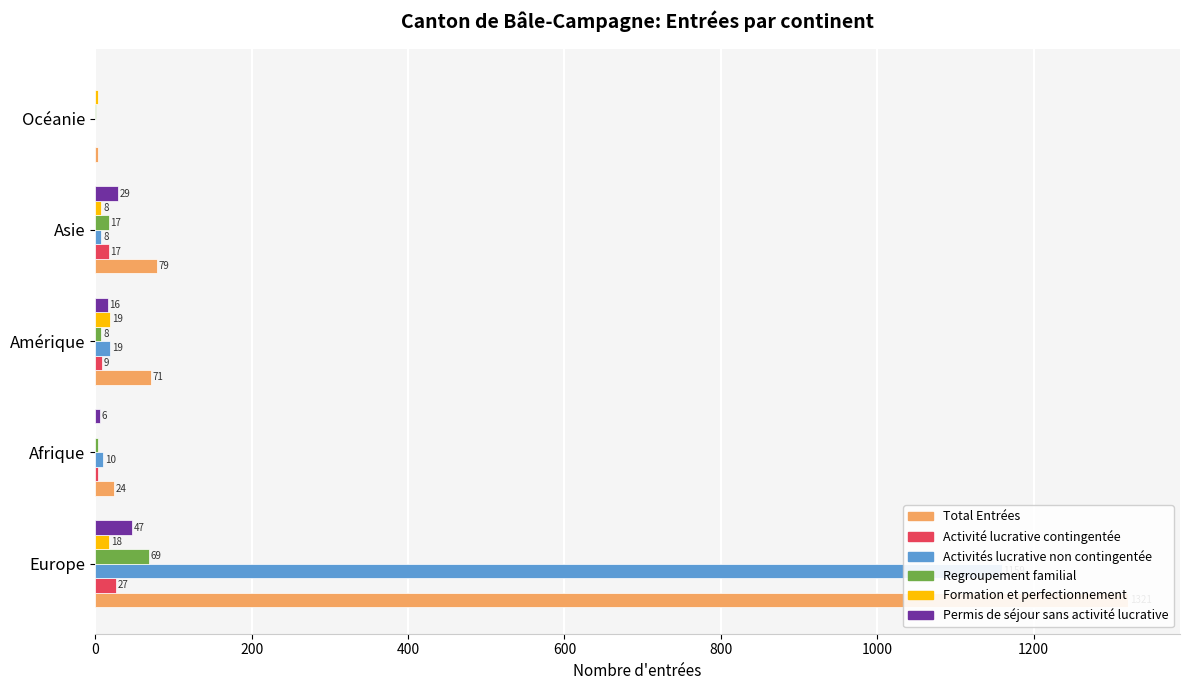

What is the value of the Formation et perfectionnement bar at the 1st from the left?

18